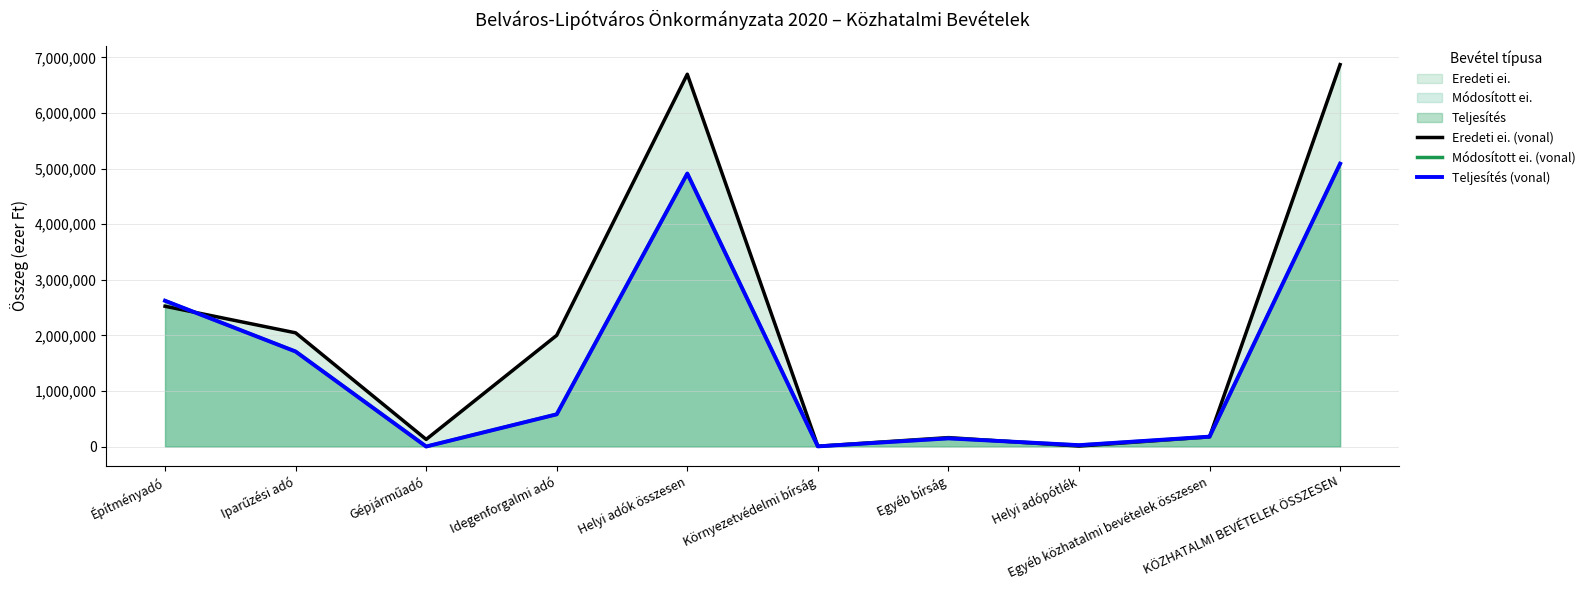

At which category is the sum across all series the highest?

KÖZHATALMI BEVÉTELEK ÖSSZESEN